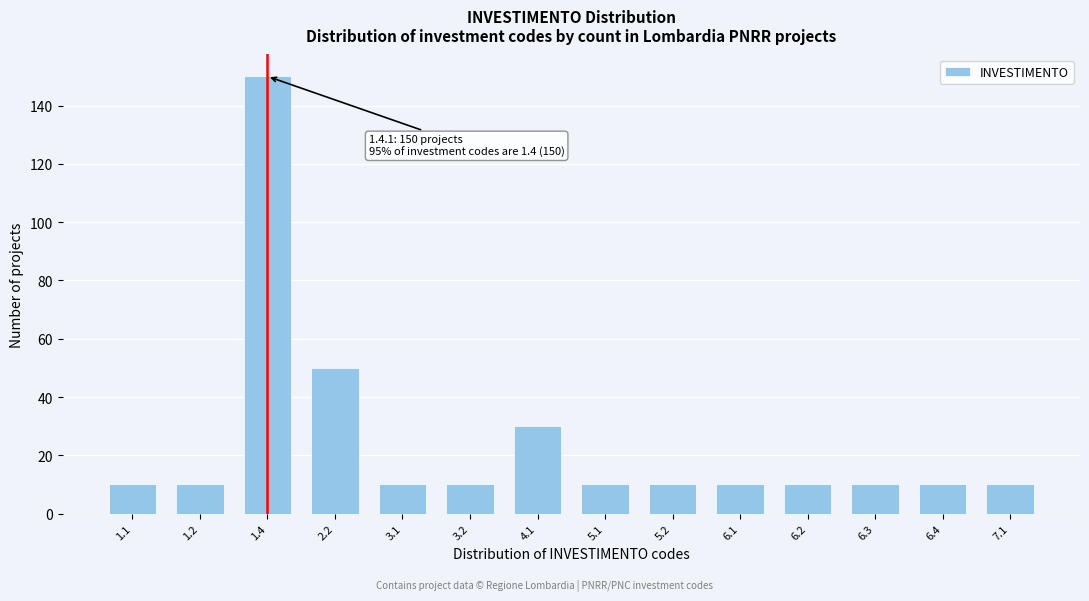

Reading left to right, what are all the values shown in this chart?

10	10	150	50	10	10	30	10	10	10	10	10	10	10